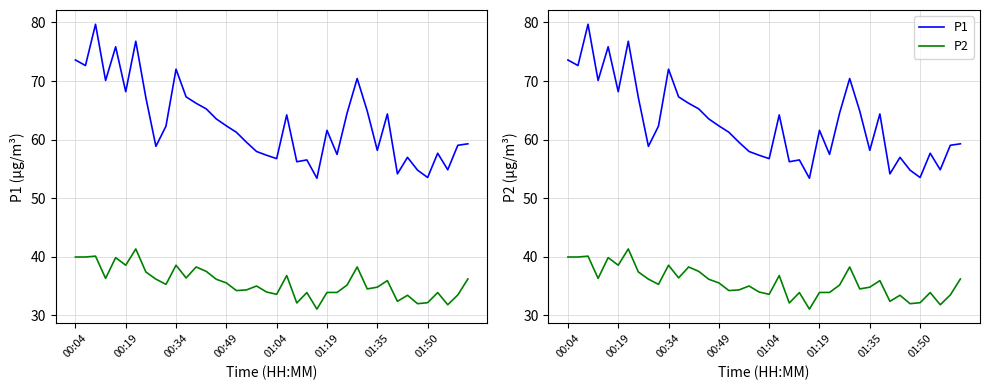

What is the difference between the second highest and second lowest values in the P2 series?

8.3